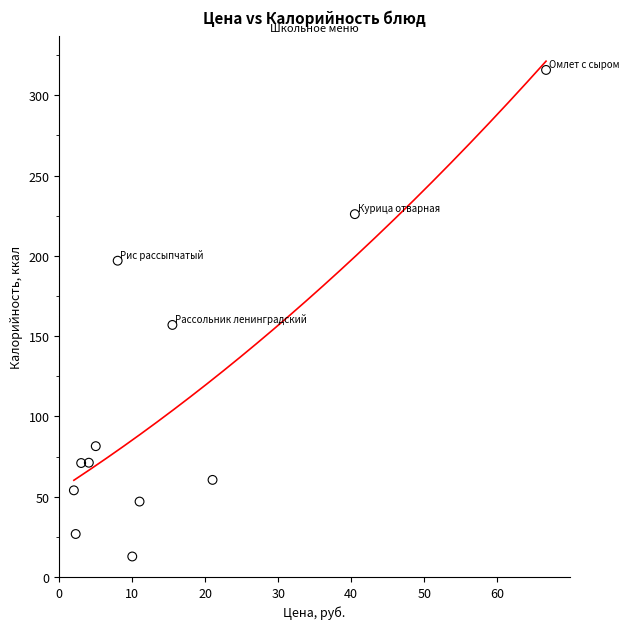

What Y value in the scatter plot is closest to 164?

157.0